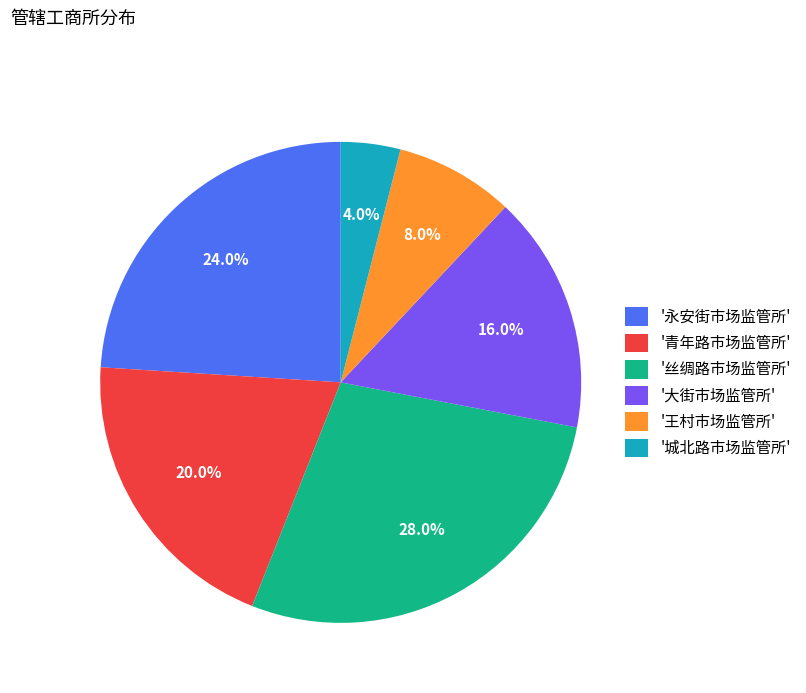

Approximately how many times larger is the value at '永安街市场监管所' compared to '王村市场监管所'?

3.0